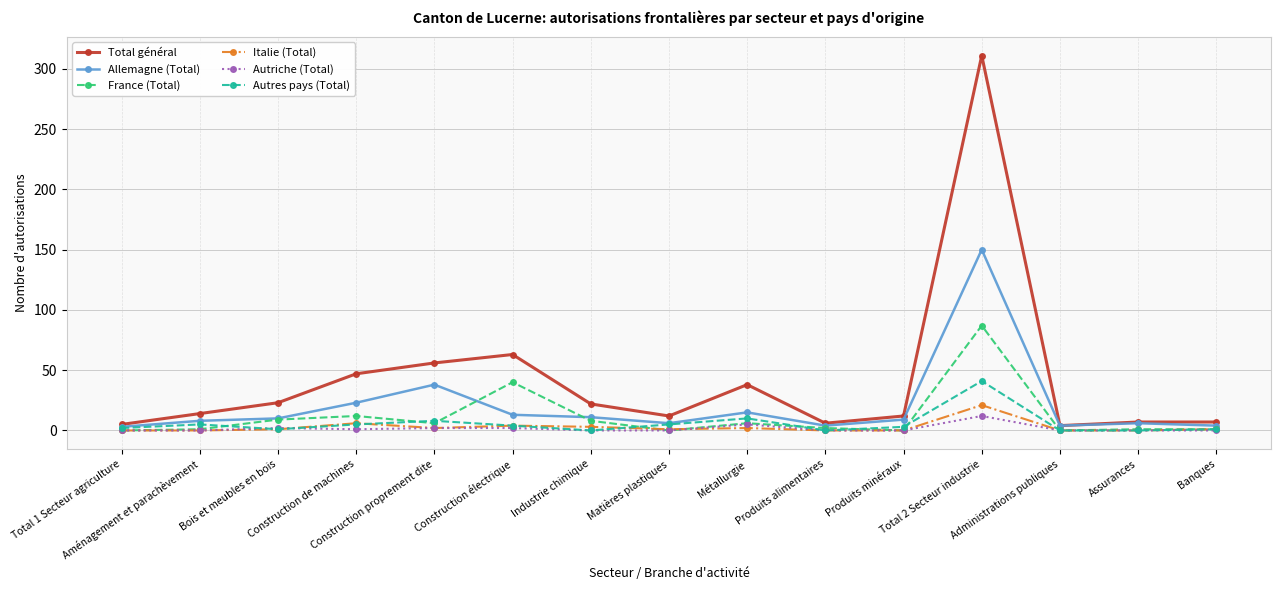

Which series has the largest total across all categories?

Total général